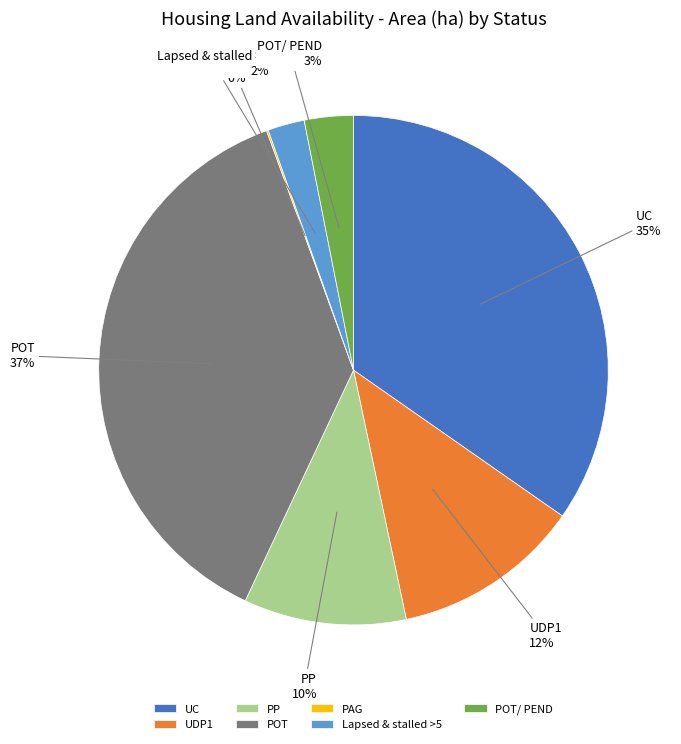

Does UDP1 represent more than half of the total?

No